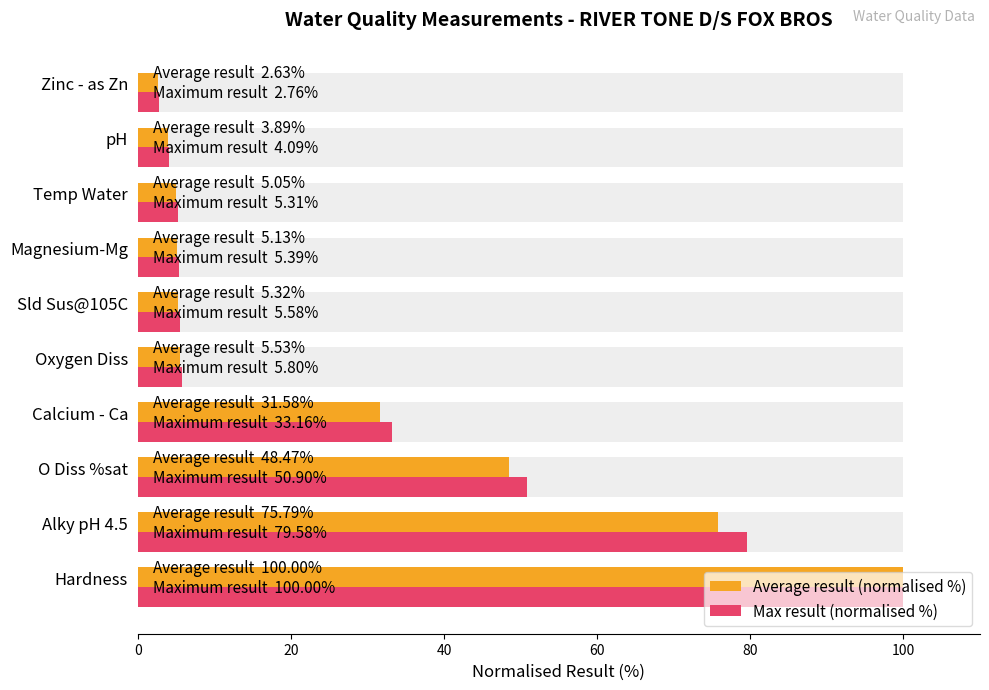

What is the sum of all Max result (normalised %) values?

292.6